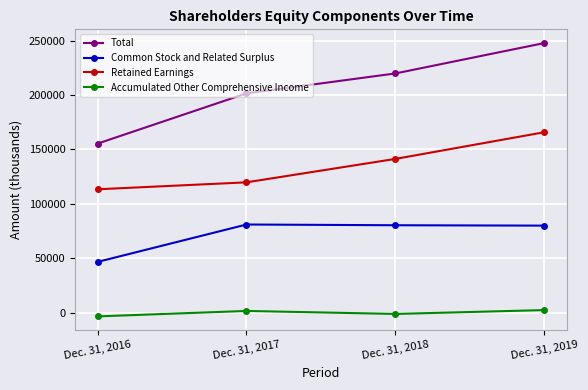

At which label is Accumulated Other Comprehensive Income closest to -363?

Dec. 31, 2018